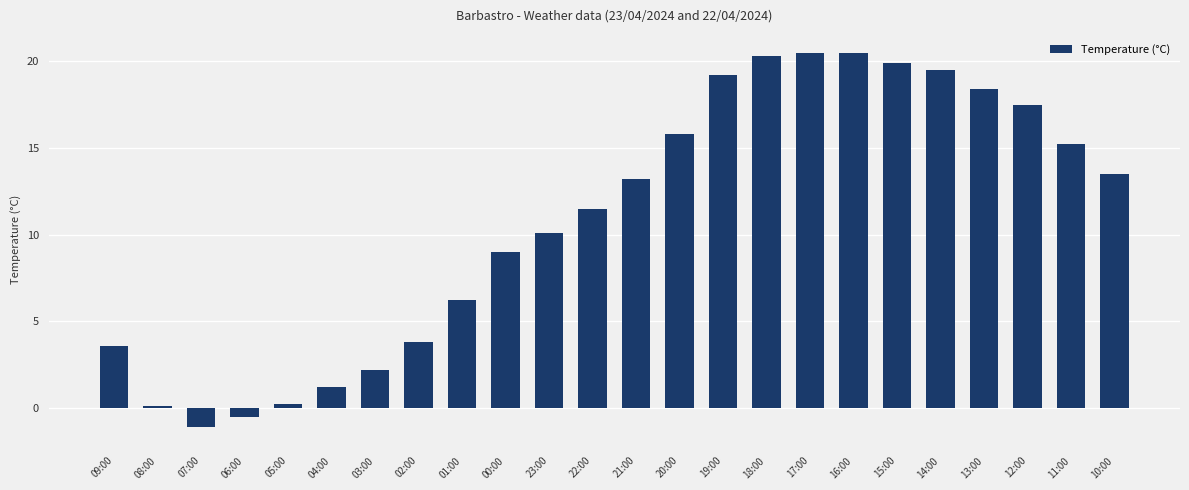

What is the label of the 24th bar from the left?

10:00